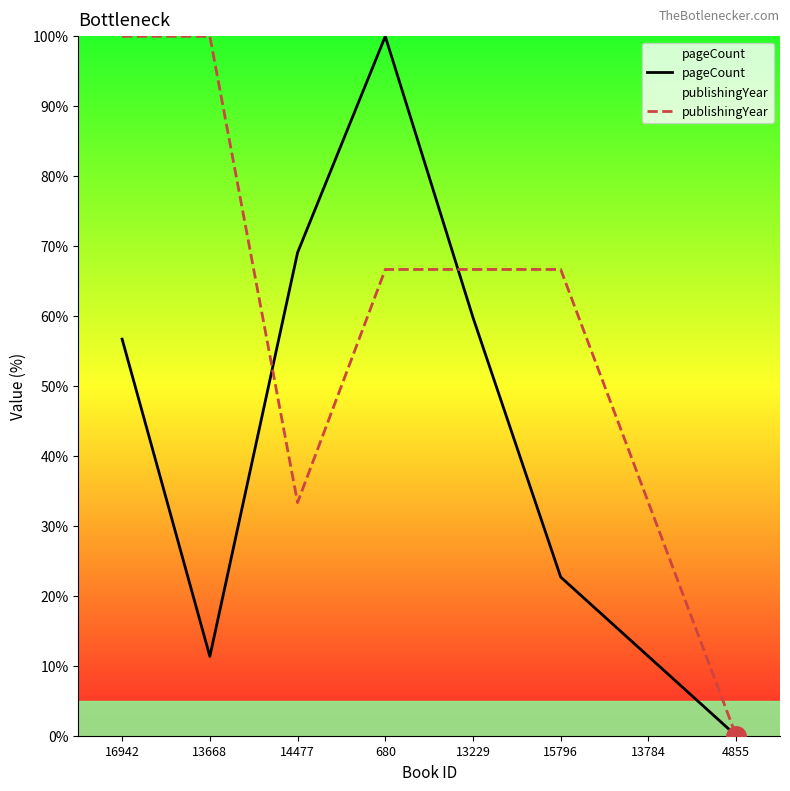

Is the value of pageCount at 13668 greater than the value of publishingYear at 13229?

No